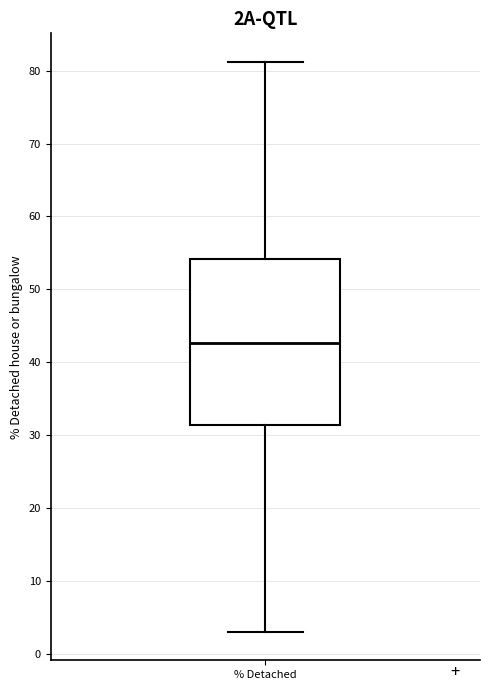

Where does the median line of the box for % Detached sit on the y-axis? The values are not printed on the chart, so give them approximately, as read against the axis.

43